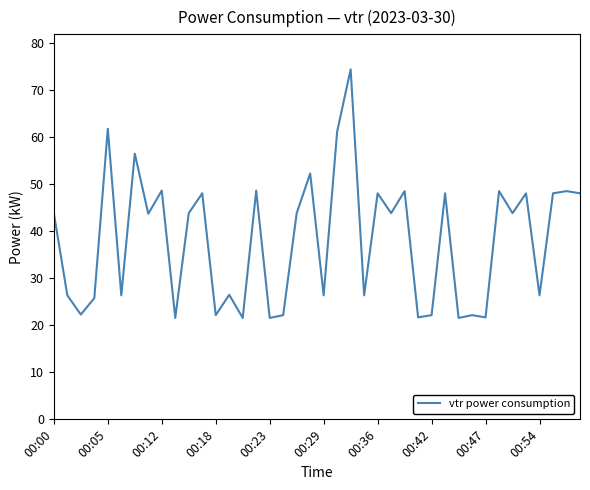

What is the maximum value shown in the chart?

74.4